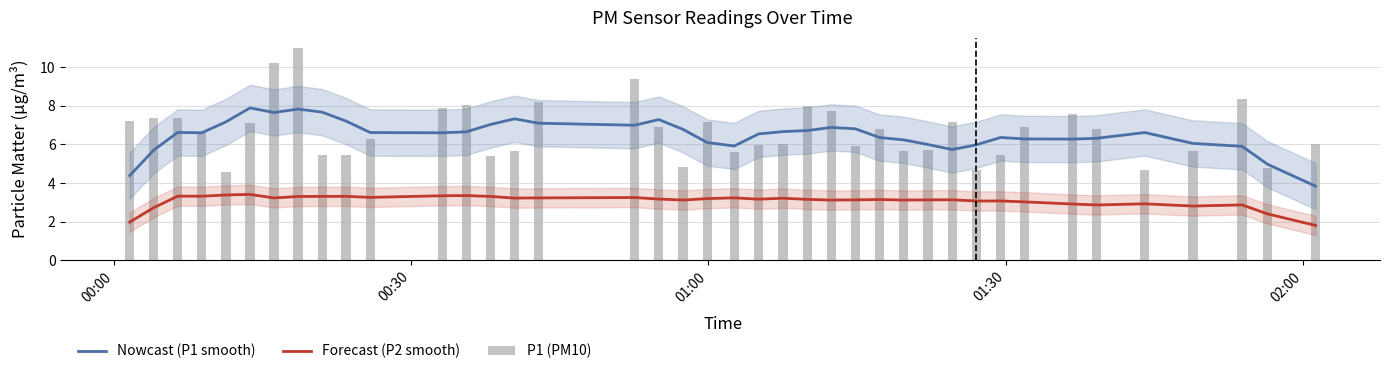

True or false: Nowcast (P1 smooth) and Forecast (P2 smooth) intersect in this chart.

False